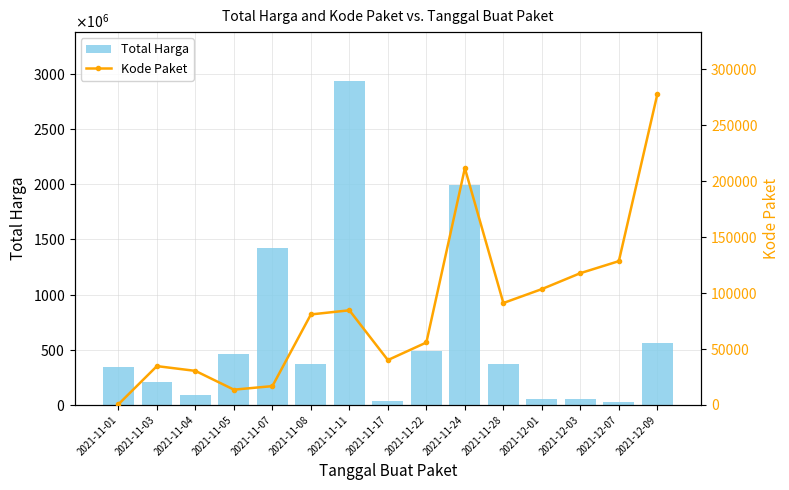

What is the minimum value for Kode Paket?

569